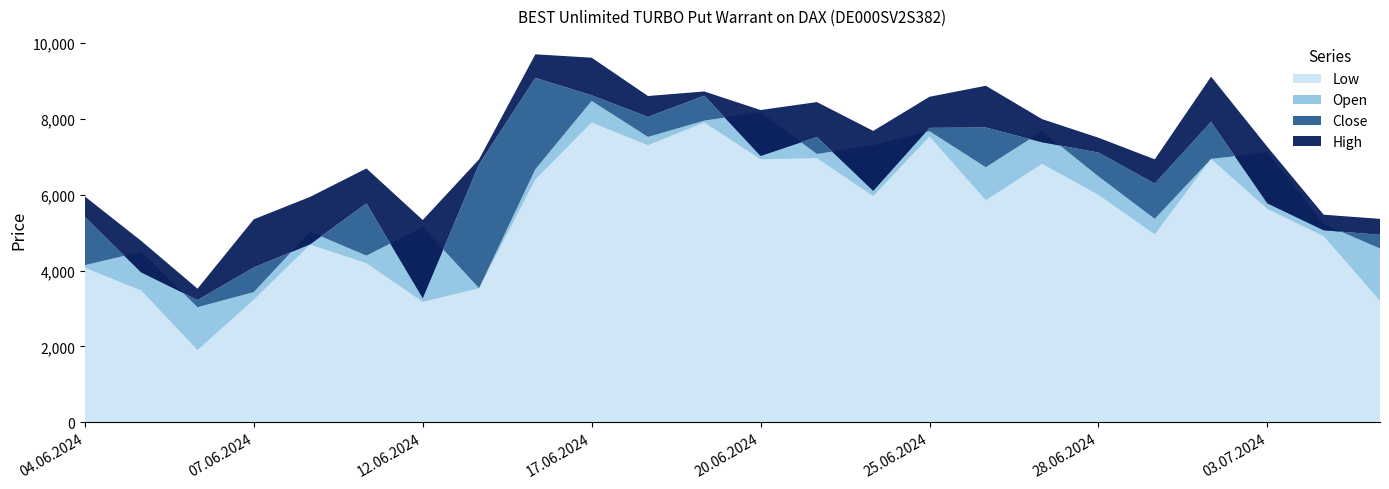

Reading left to right, transcribe all the data shown in this chart.

Open: 4145	4495	3035	3435	5025	4395	5145	3535	6675	8475	7525	7955	8175	7075	7305	7675	6725	7675	6485	5365	6945	7115	5225	4585
Low: 4075	3475	1905	3235	4685	4195	3175	3535	6405	7905	7305	7905	6935	6965	5965	7535	5855	6815	5995	4955	6945	5625	4905	3205
High: 5955	4785	3525	5355	5945	6695	5335	6935	9705	9615	8605	8725	8235	8445	7685	8585	8875	7995	7505	6935	9115	7265	5475	5365
Close: 5415	3955	3225	4085	4695	5775	3275	6805	9085	8625	8055	8615	7025	7525	6105	7765	7775	7385	7115	6295	7925	5775	5065	4945